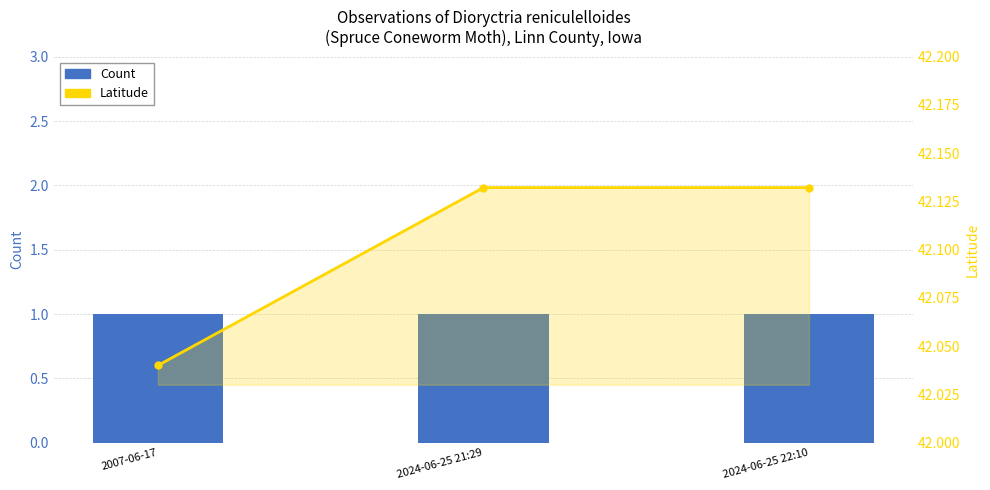

What is the maximum value shown in the chart?

42.1